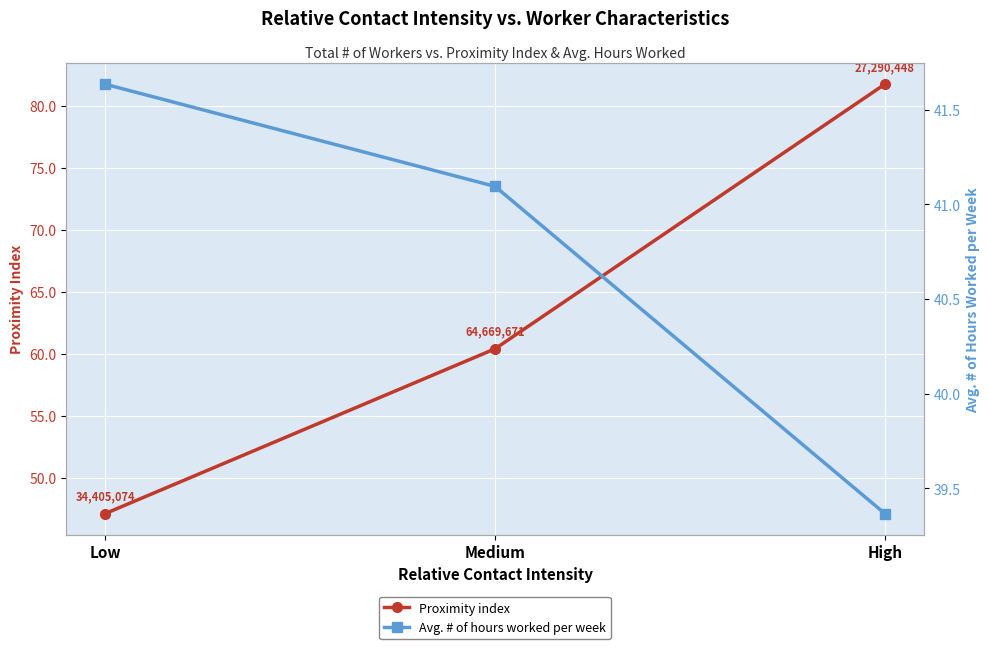

What is the spread (max minus min) of values at Medium?

19.3